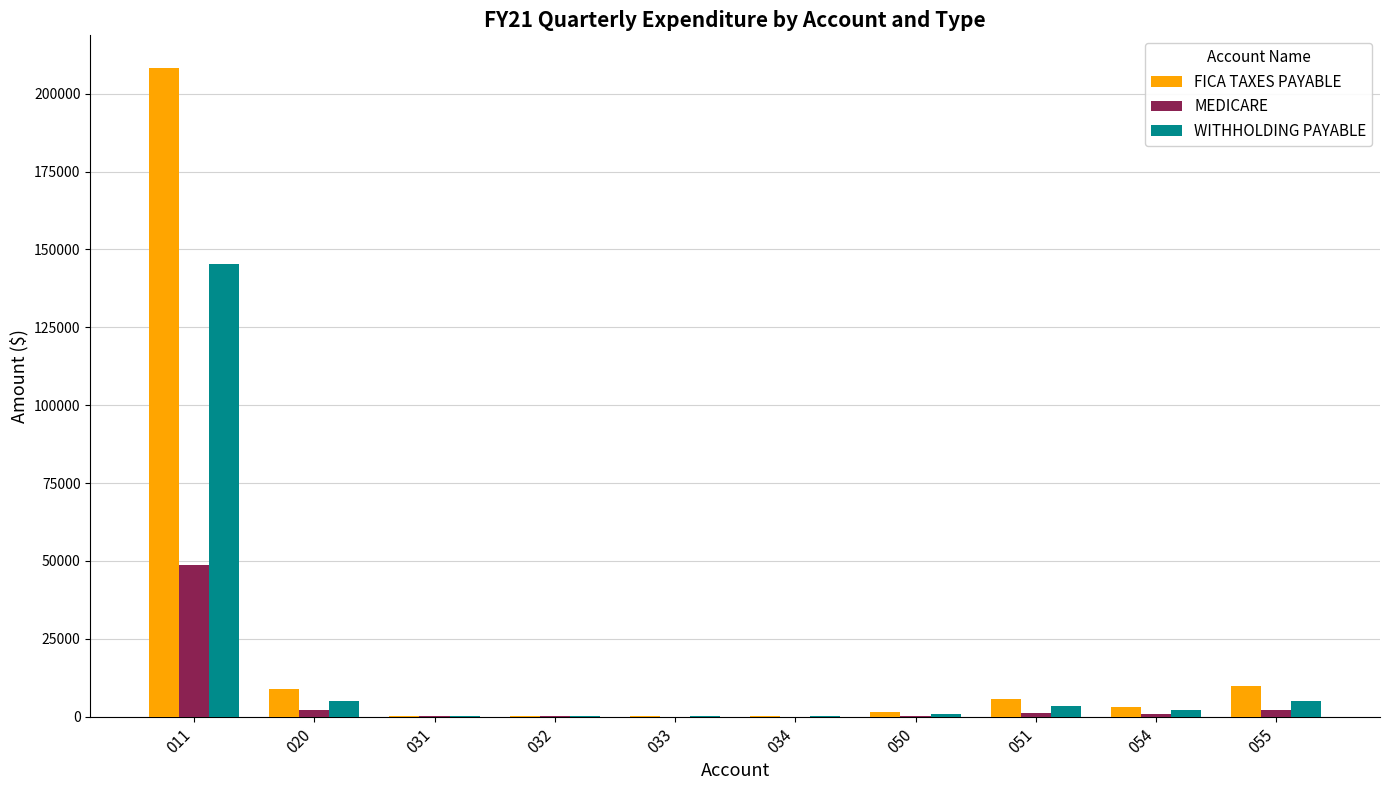

The FICA TAXES PAYABLE series shows 208301.9 at 011. True or false?

True